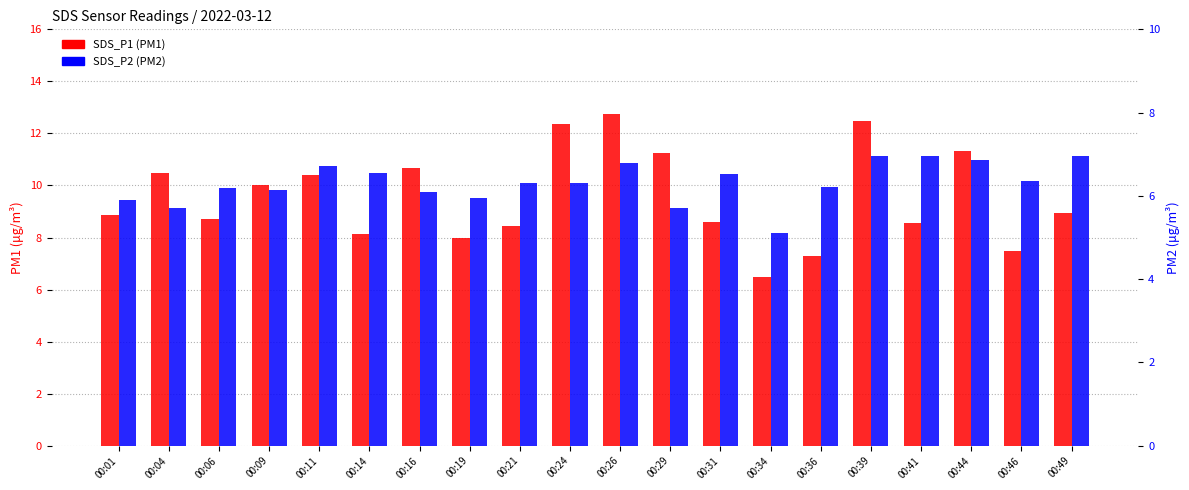

At how many categories does at least one series exceed 8?

16